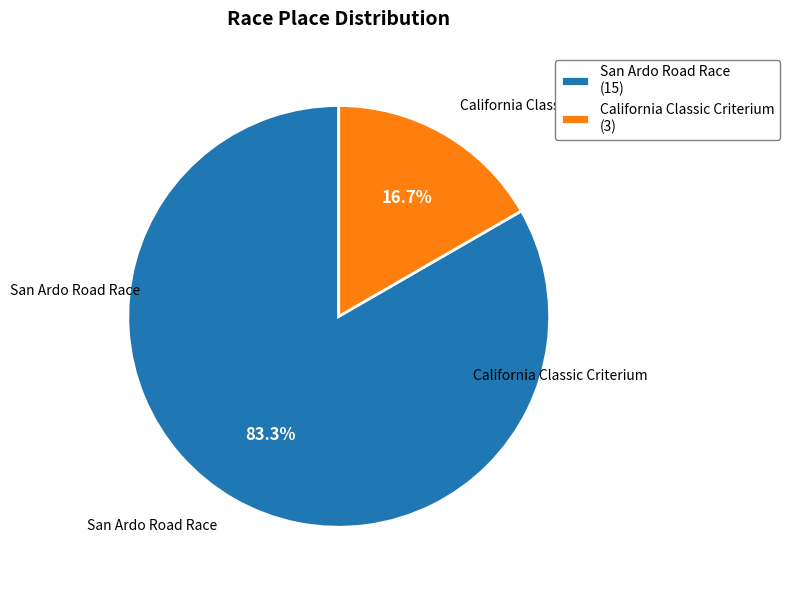

What percentage is the California Classic Criterium slice, to the nearest percent?

17%